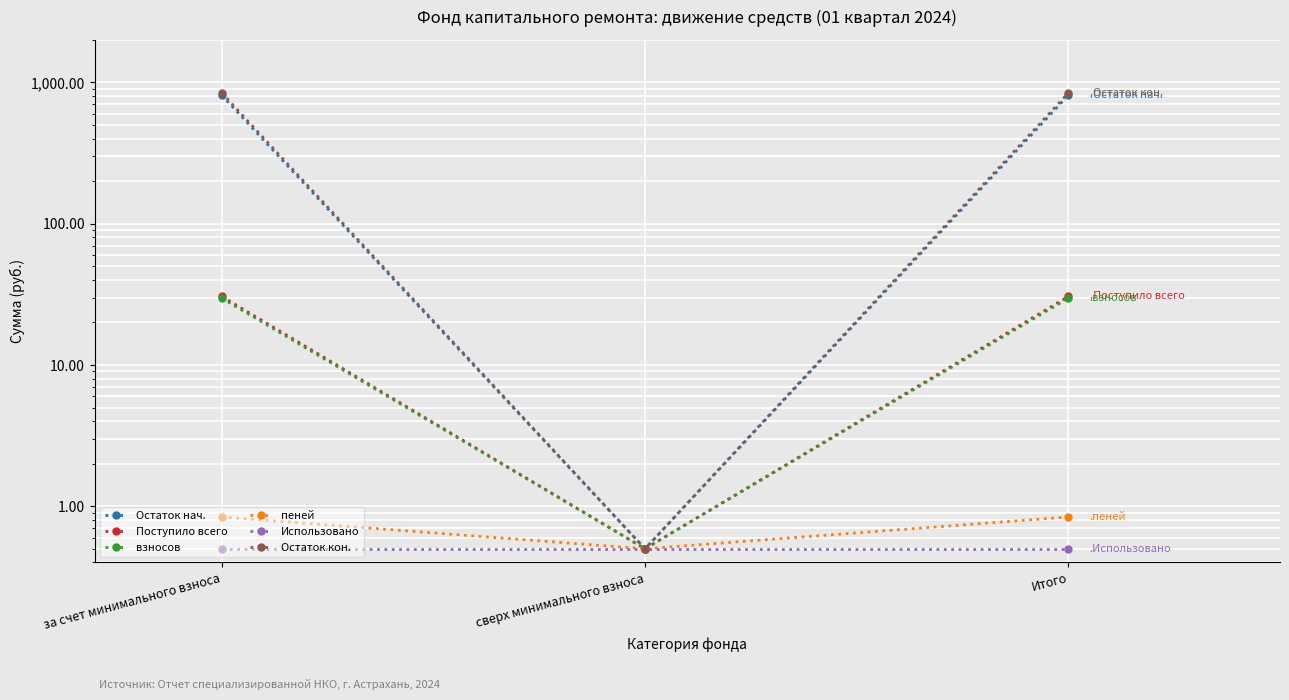

Read the взносов value at сверх минимального взноса.

0.5